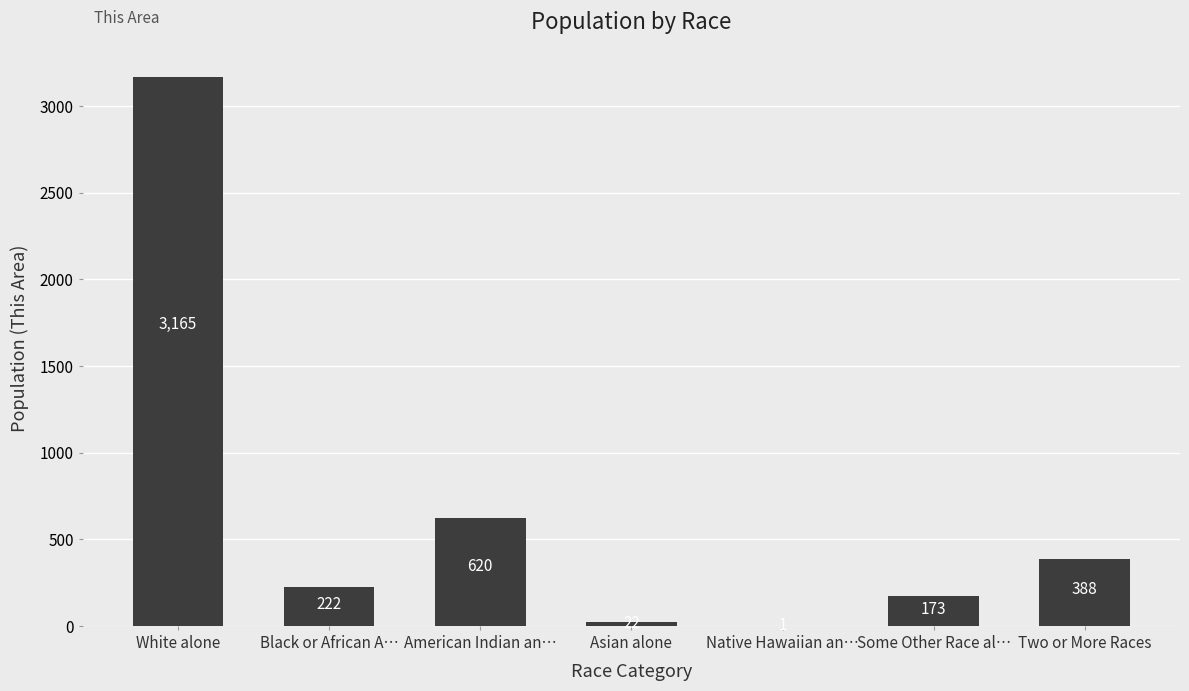

What value does the data have at White alone?

3165